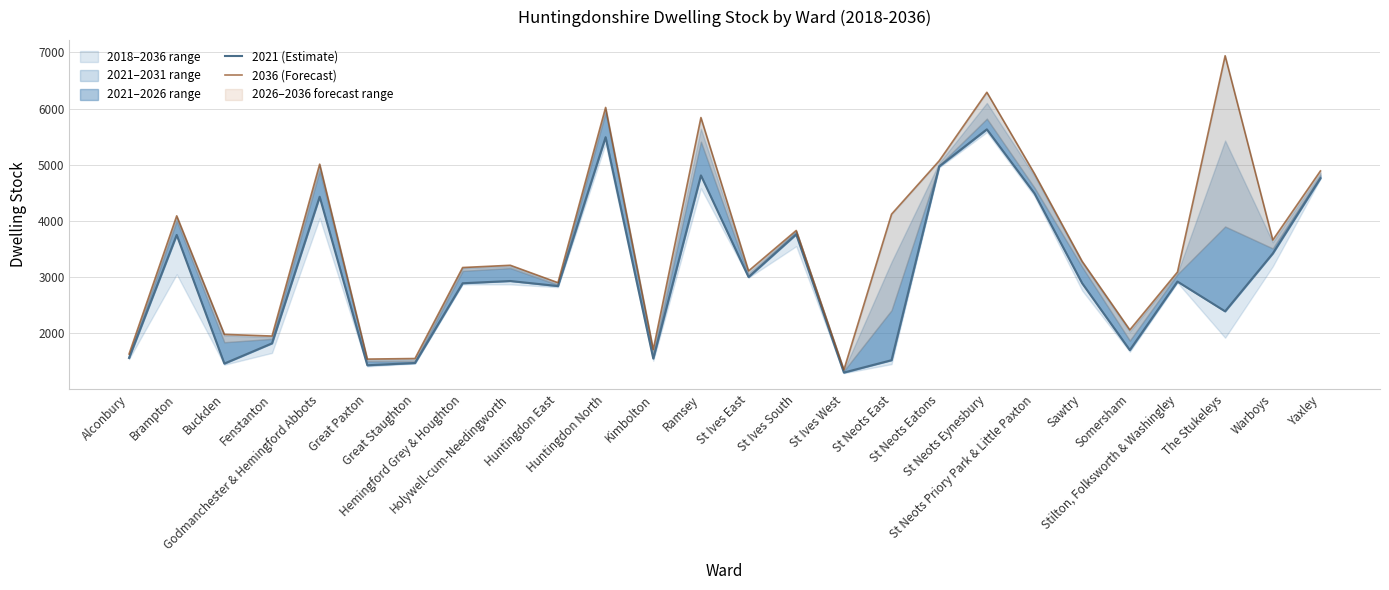

Reading right to left, transcribe all the data shown in this chart.

2021 (Estimate): Yaxley=4760	Warboys=3420	The Stukeleys=2390	Stilton, Folksworth & Washingley=2920	Somersham=1700	Sawtry=2890	St Neots Priory Park & Little Paxton=4490	St Neots Eynesbury=5630	St Neots Eatons=4970	St Neots East=1520	St Ives West=1300	St Ives South=3760	St Ives East=3000	Ramsey=4810	Kimbolton=1550	Huntingdon North=5490	Huntingdon East=2840	Holywell-cum-Needingworth=2930	Hemingford Grey & Houghton=2890	Great Staughton=1470	Great Paxton=1430	Godmanchester & Hemingford Abbots=4430	Fenstanton=1820	Buckden=1460	Brampton=3750	Alconbury=1560
2036 (Forecast): Yaxley=4890	Warboys=3660	The Stukeleys=6940	Stilton, Folksworth & Washingley=3090	Somersham=2060	Sawtry=3280	St Neots Priory Park & Little Paxton=4840	St Neots Eynesbury=6290	St Neots Eatons=5070	St Neots East=4120	St Ives West=1350	St Ives South=3830	St Ives East=3110	Ramsey=5840	Kimbolton=1710	Huntingdon North=6020	Huntingdon East=2900	Holywell-cum-Needingworth=3210	Hemingford Grey & Houghton=3170	Great Staughton=1550	Great Paxton=1540	Godmanchester & Hemingford Abbots=5010	Fenstanton=1950	Buckden=1980	Brampton=4090	Alconbury=1630